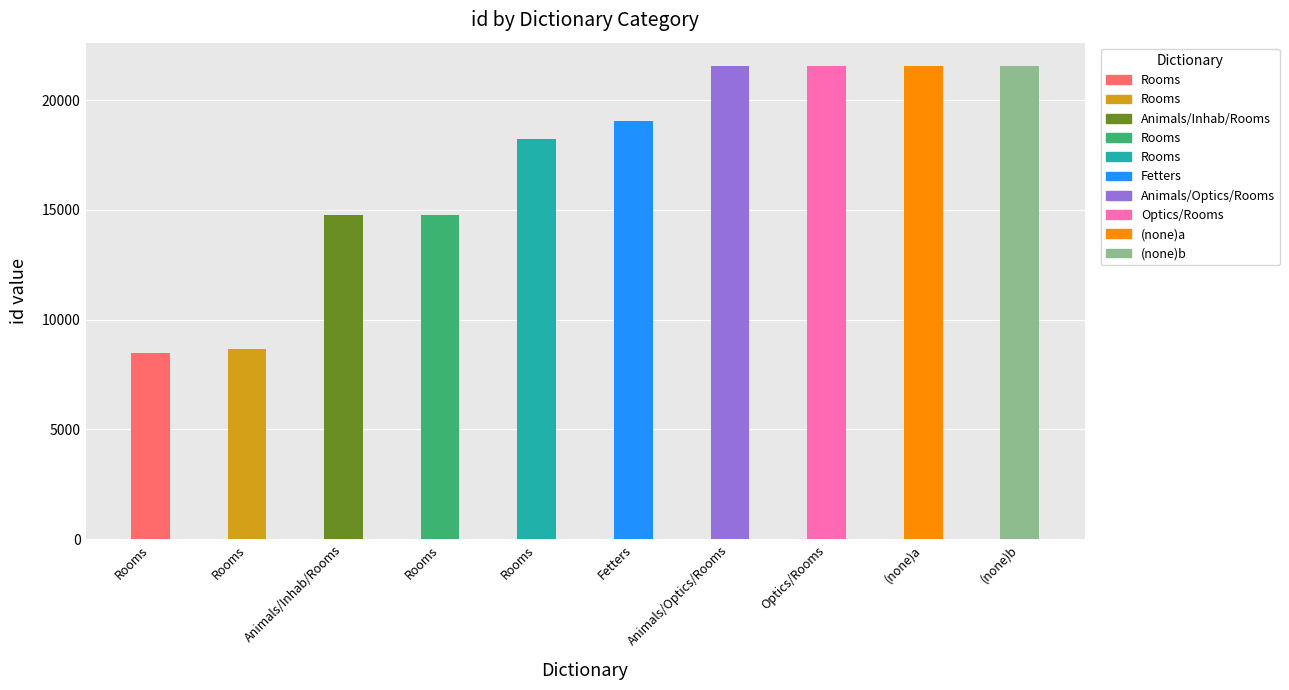

At how many categories does at least one series exceed 20517?

4